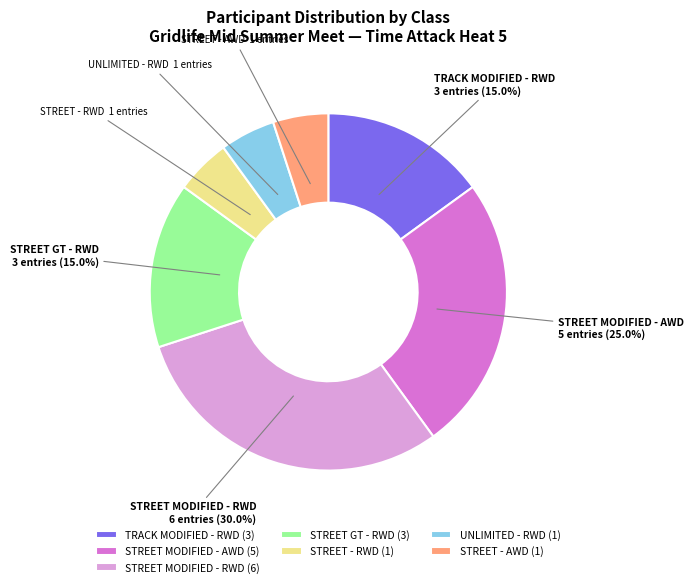

To the nearest percent, what is the combined percentage of TRACK MODIFIED - RWD and STREET MODIFIED - RWD?

45%